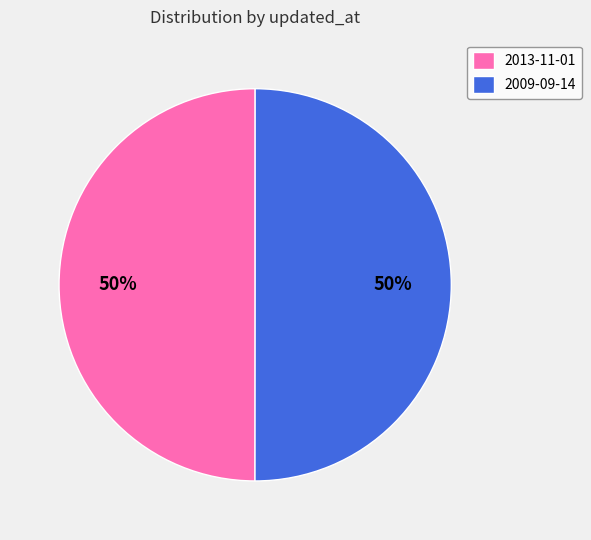

To the nearest percent, what is the combined percentage of 2013-11-01 and 2009-09-14?

100%